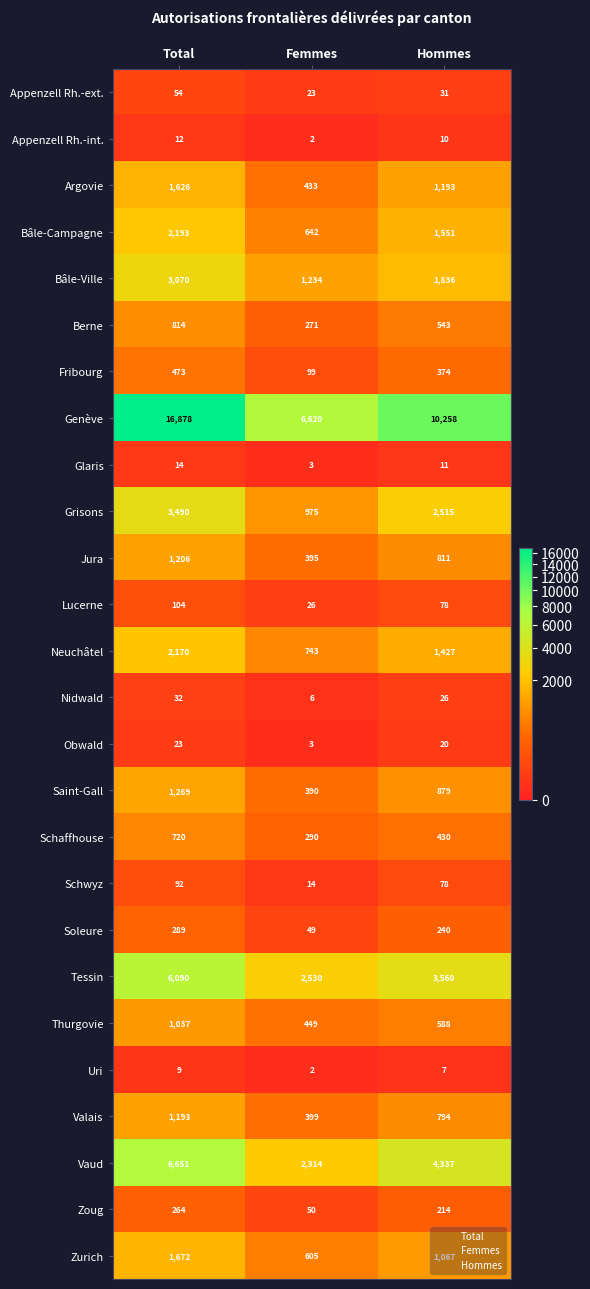

The value of Tessin at Femmes is 1052. True or false?

False